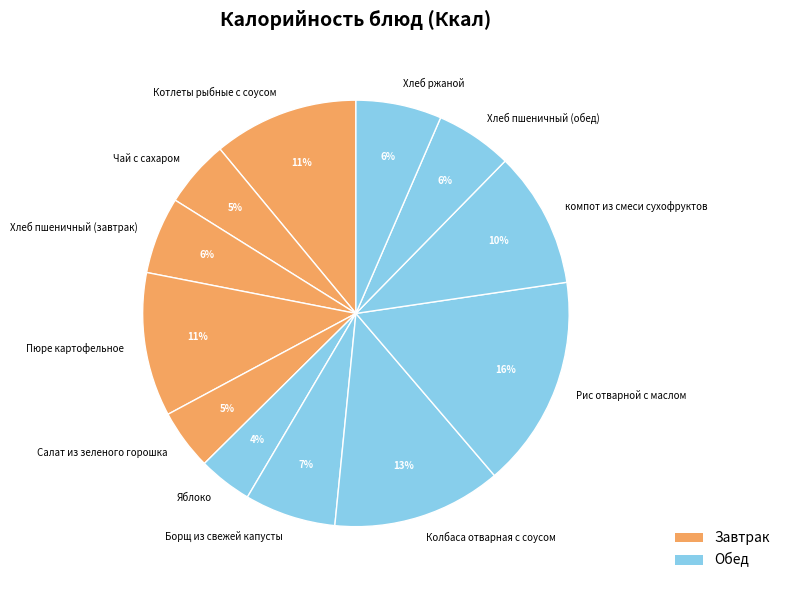

Which category has the biggest portion of the pie?

Рис отварной с маслом